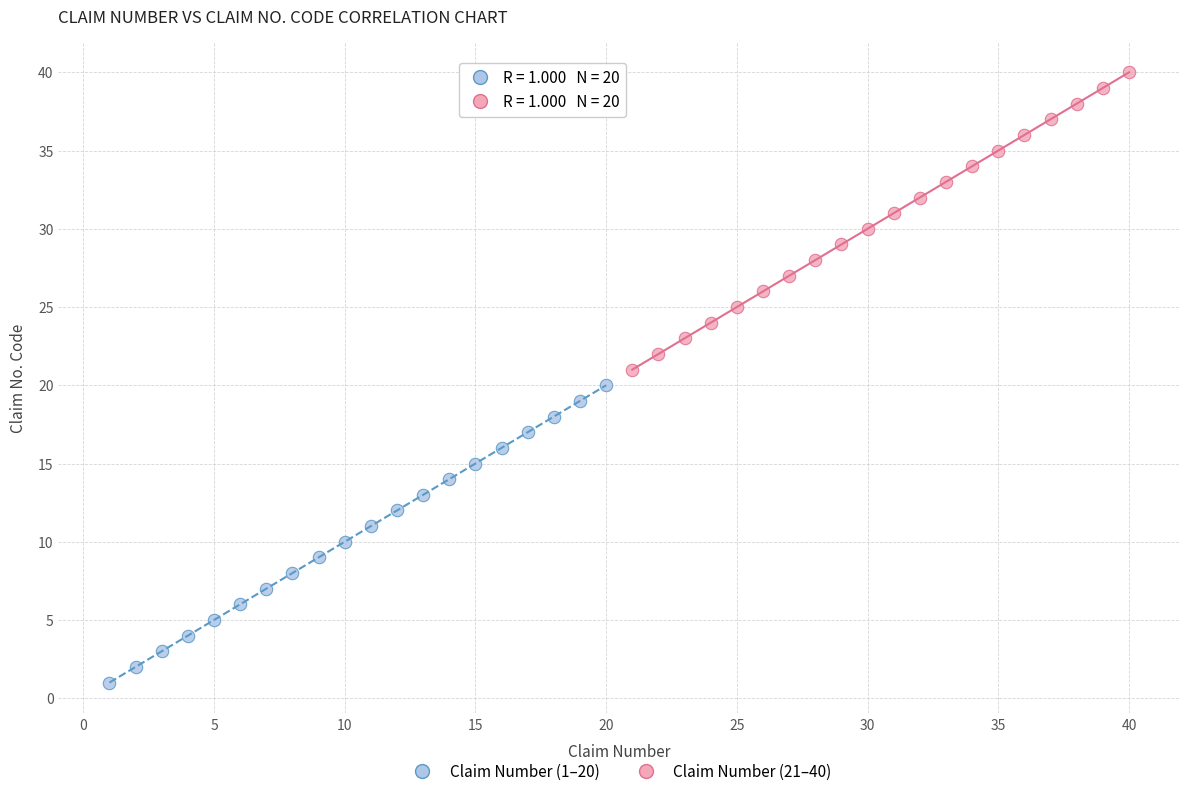

Which series contains the lowest Y value?

Claim Number (1–20)